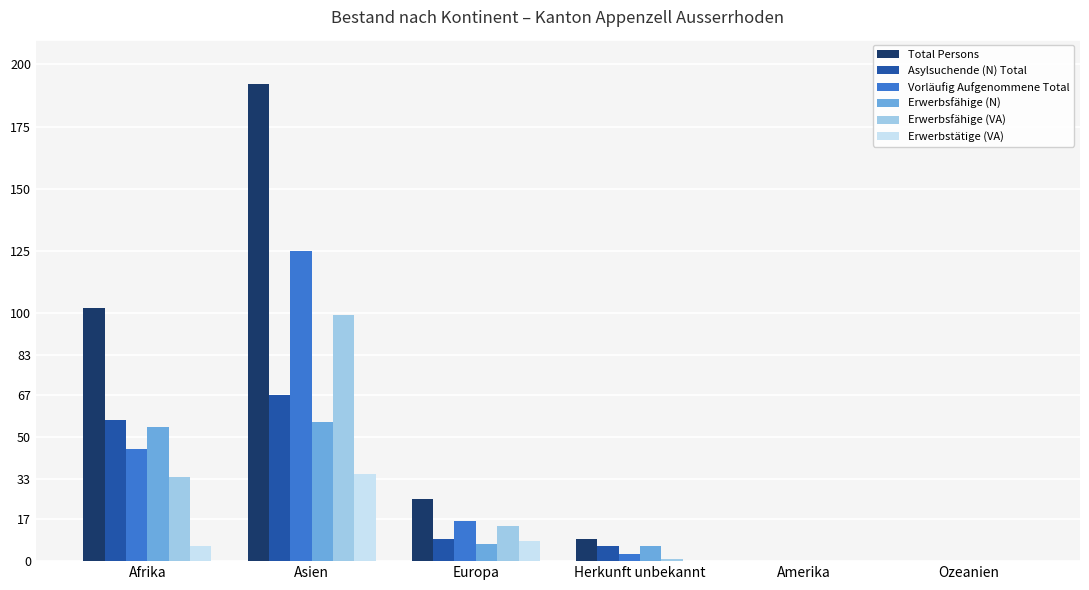

Which category has the highest value across all series?

Asien